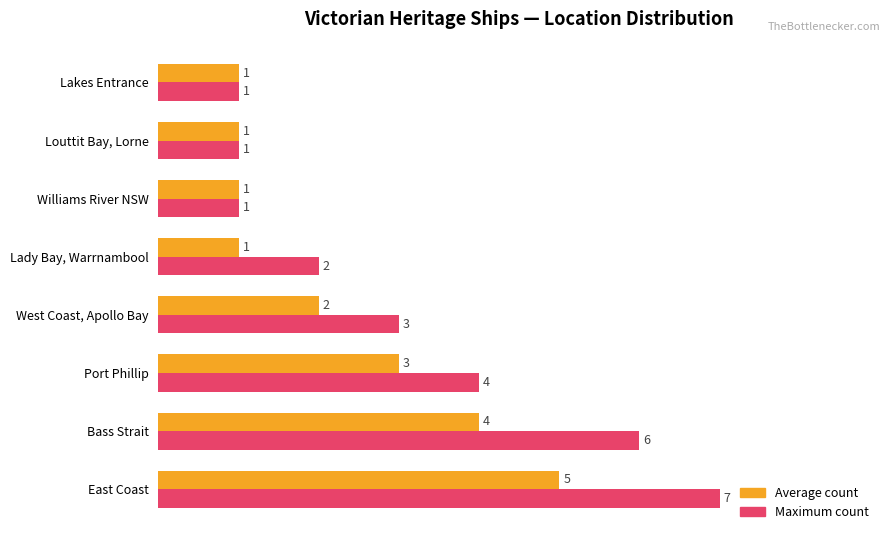

What is the total value across all series at Port Phillip?

7